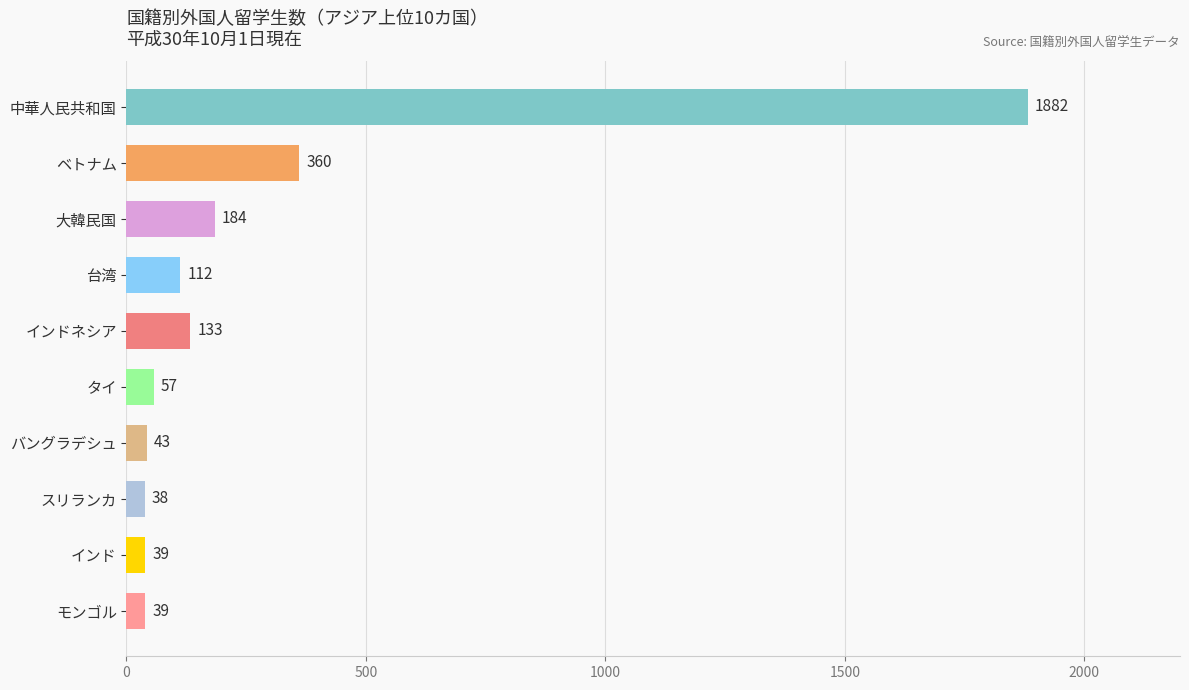

What is the difference between the maximum and second lowest values?

1843